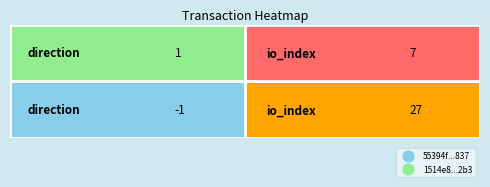

How many series are shown in this chart?

2